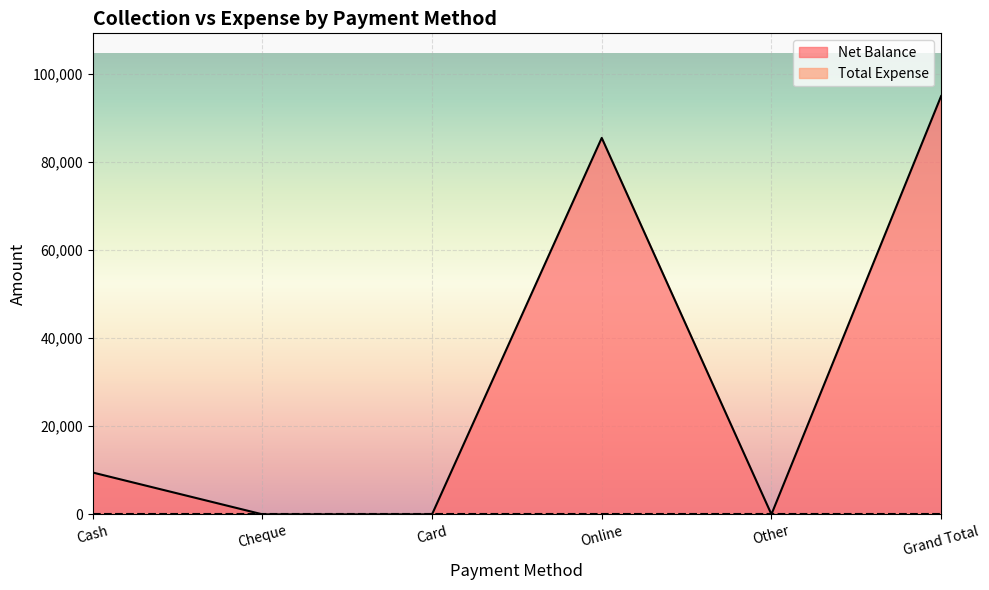

Which has a higher value, Cash or Online?

Online